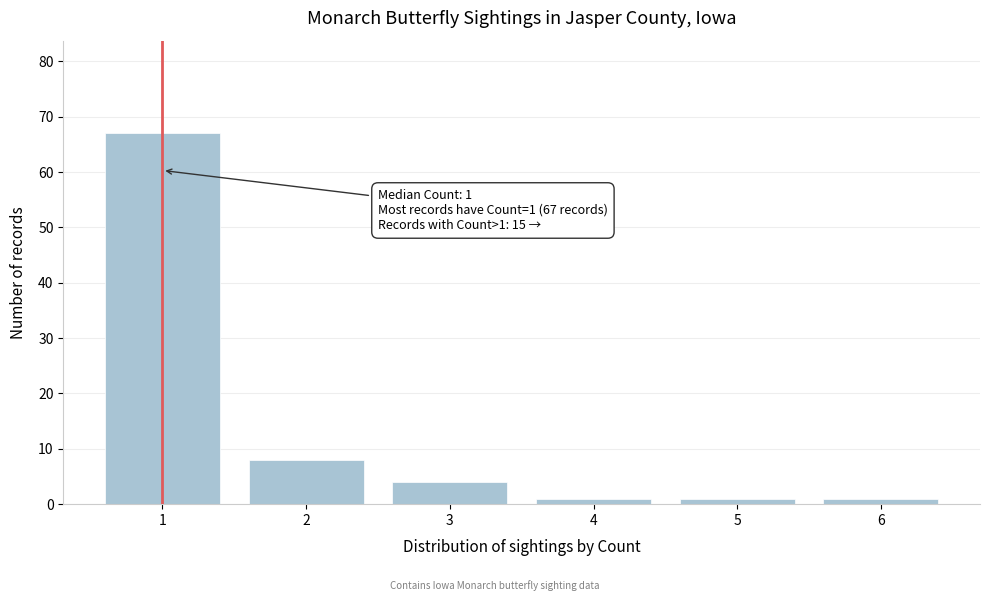

Over which range of the x-axis is the bar tallest?

0.5 to 1.5